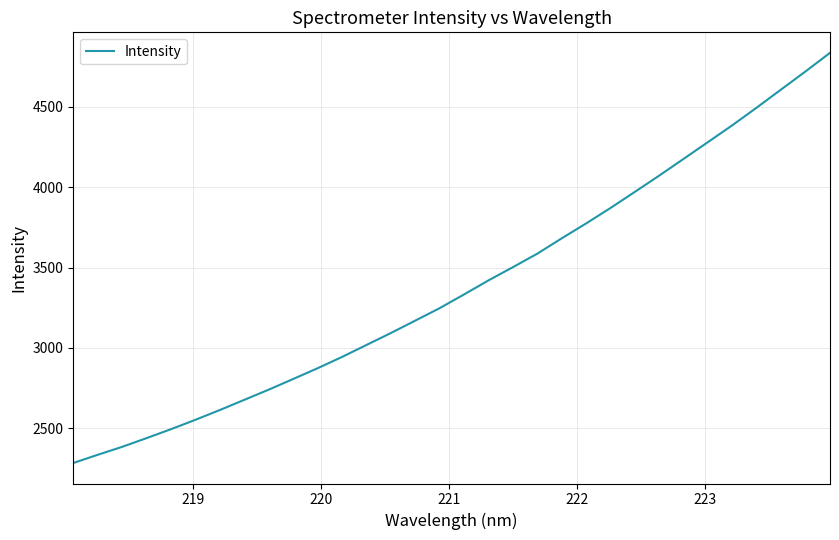

What is the difference between the maximum and minimum values?

2551.6